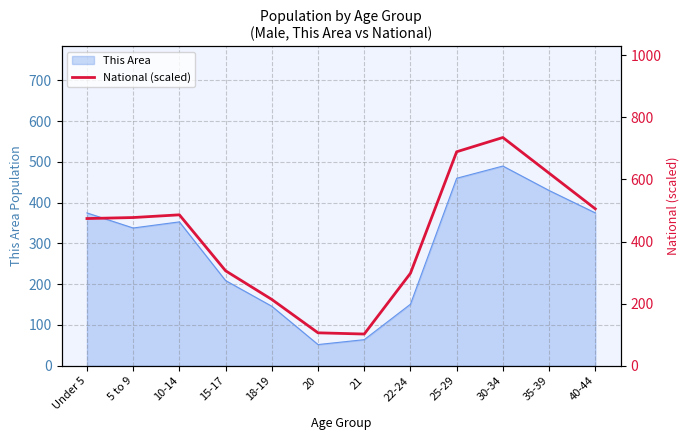

How many data points are less than 477?

6